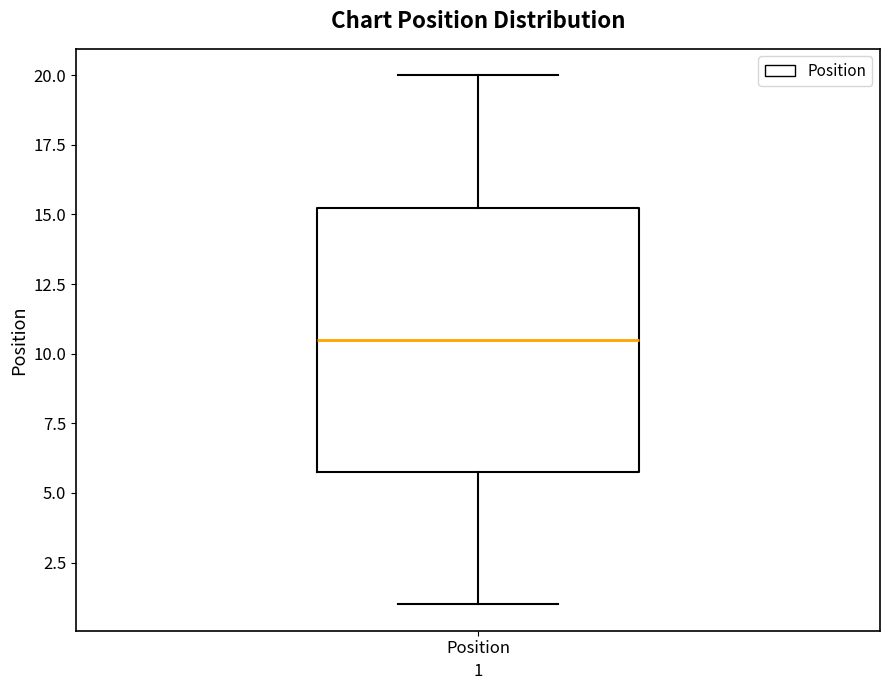

Read this box plot against the y-axis: the position of the median line, the range covered by the box, and the ends of both whiskers. The values are not printed on the chart, so give them approximately, as read against the axis.

median 10.5, box 6.0 to 15.5, whiskers 1.0 to 20.0